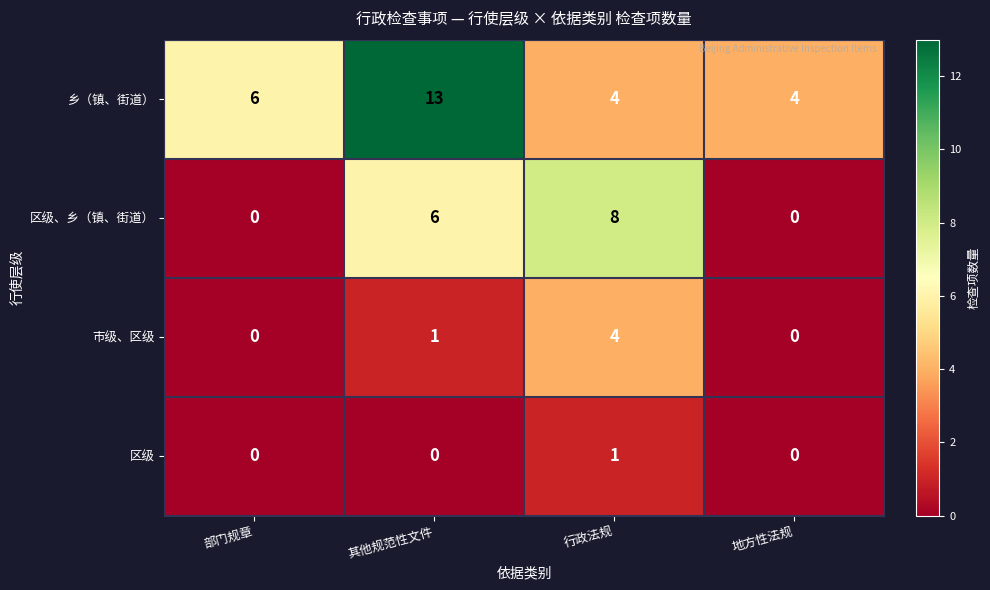

Rank the series by their average value, from highest to lowest.

乡（镇、街道）, 区级、乡（镇、街道）, 市级、区级, 区级